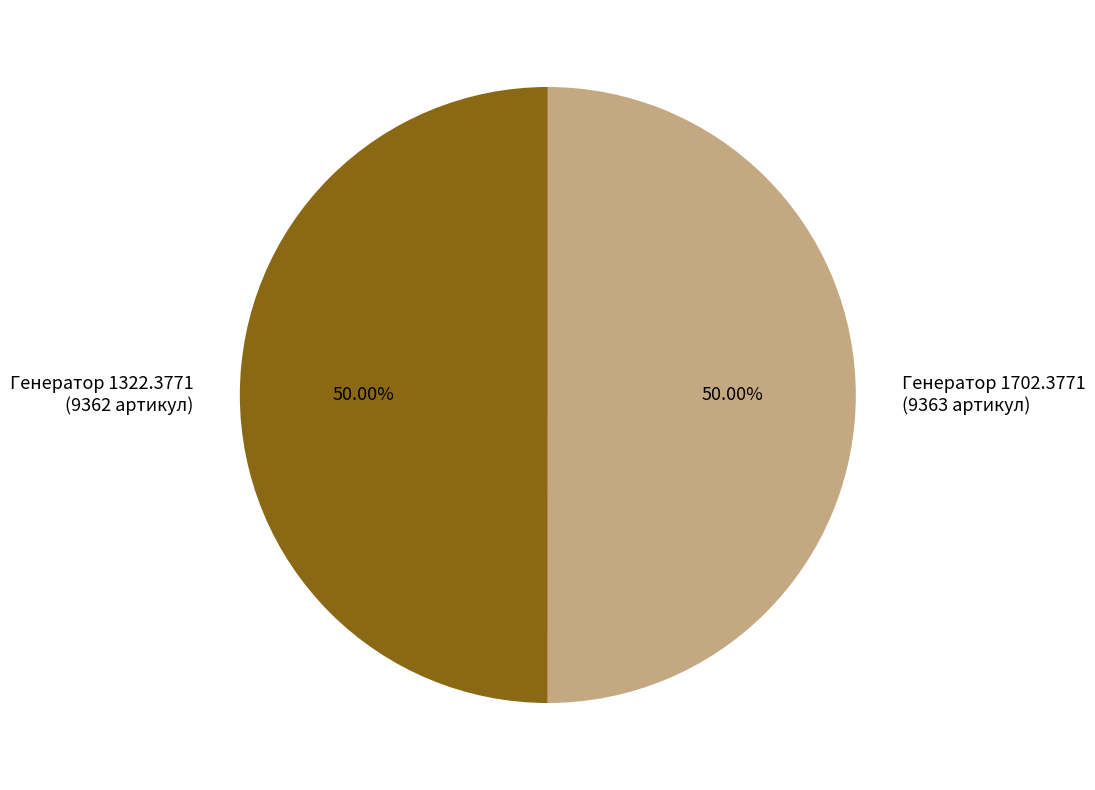

To the nearest percent, what is the combined percentage of Генератор 1702.3771 and Генератор 1322.3771?

100%